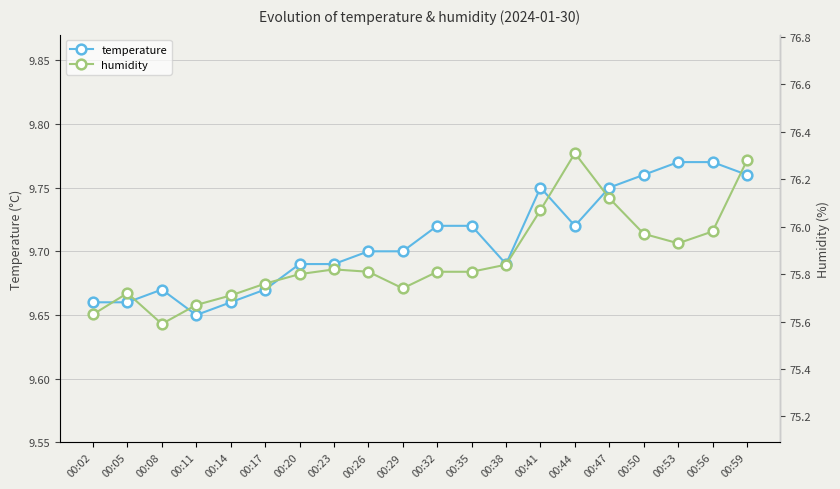

Which category has the lowest value across all series?

00:11